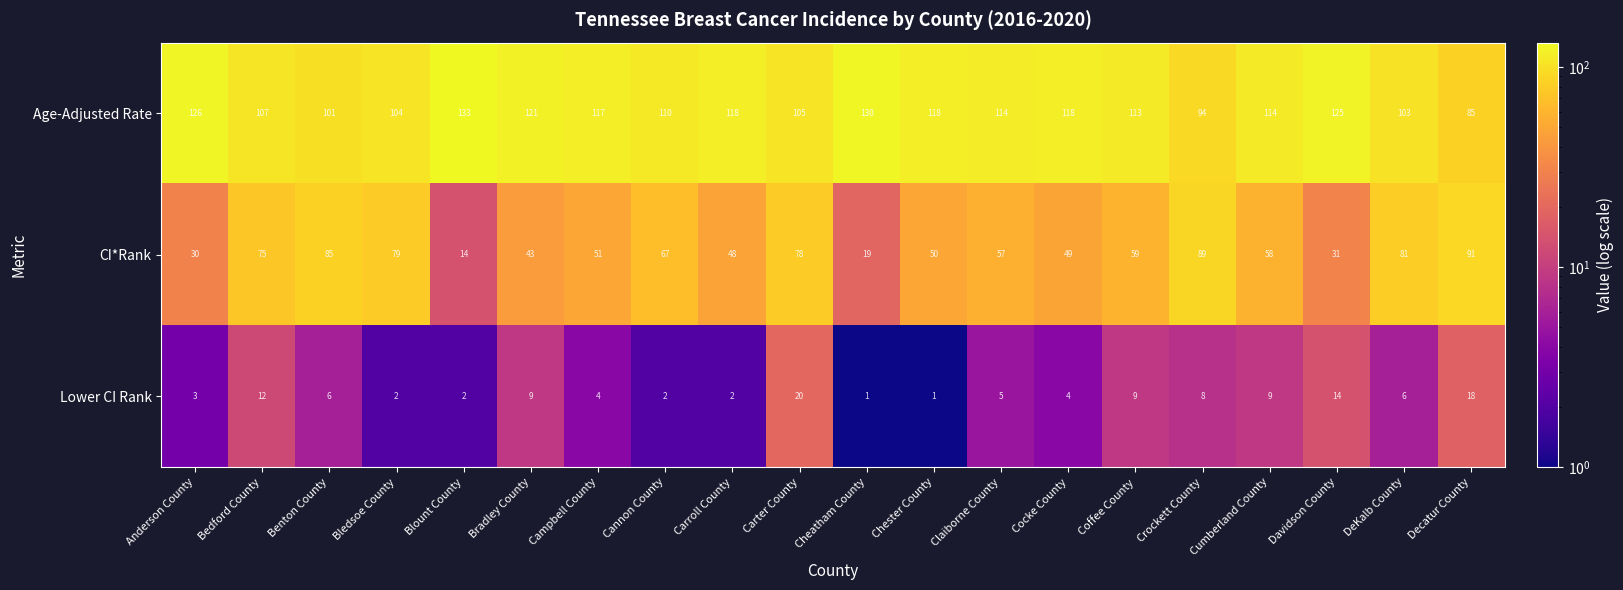

What is the difference between the CI*Rank values at Bradley County and Cocke County?

6